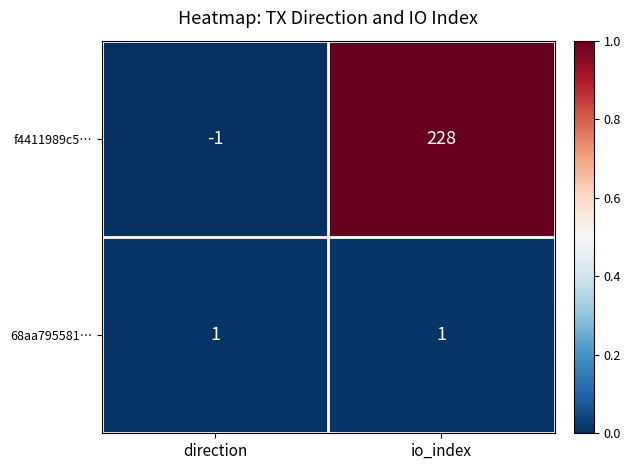

Rank the series by their average value, from lowest to highest.

68aa795581…, f4411989c5…